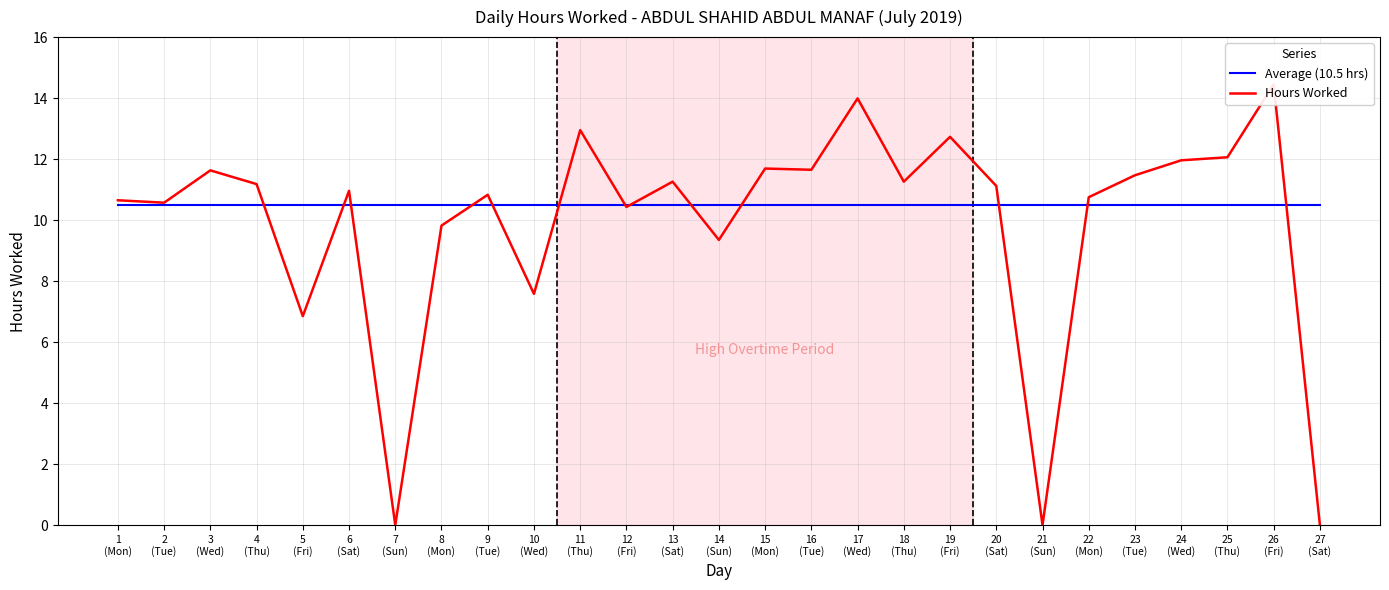

What is the total value across all series at 22
(Mon)?

21.2